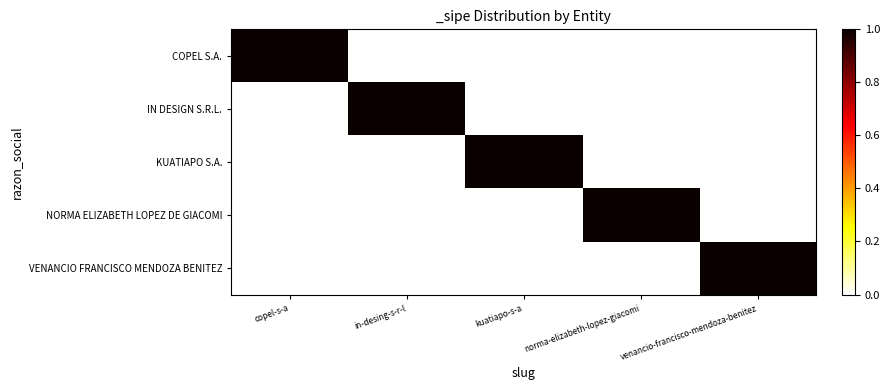

List the series in order of their peak value, lowest first.

COPEL S.A., IN DESIGN S.R.L., KUATIAPO S.A., NORMA ELIZABETH LOPEZ DE GIACOMI, VENANCIO FRANCISCO MENDOZA BENITEZ